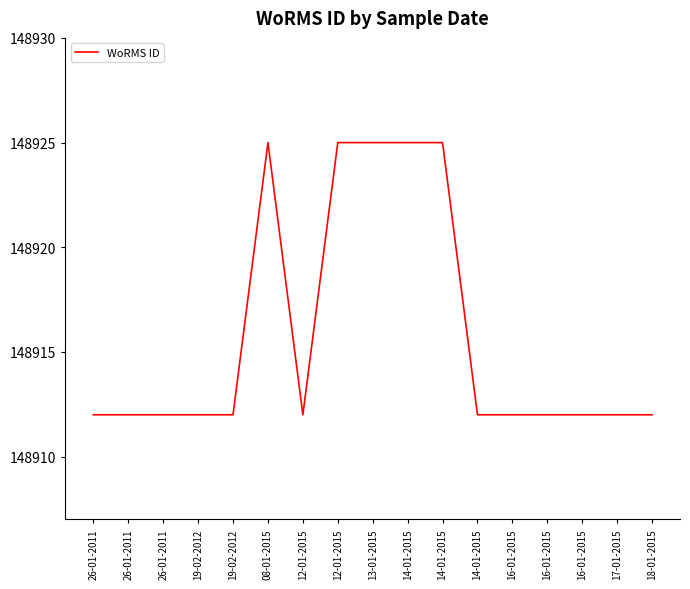

Reading left to right, extract all data points from this chart.

148912	148912	148912	148912	148912	148925	148912	148925	148925	148925	148925	148912	148912	148912	148912	148912	148912